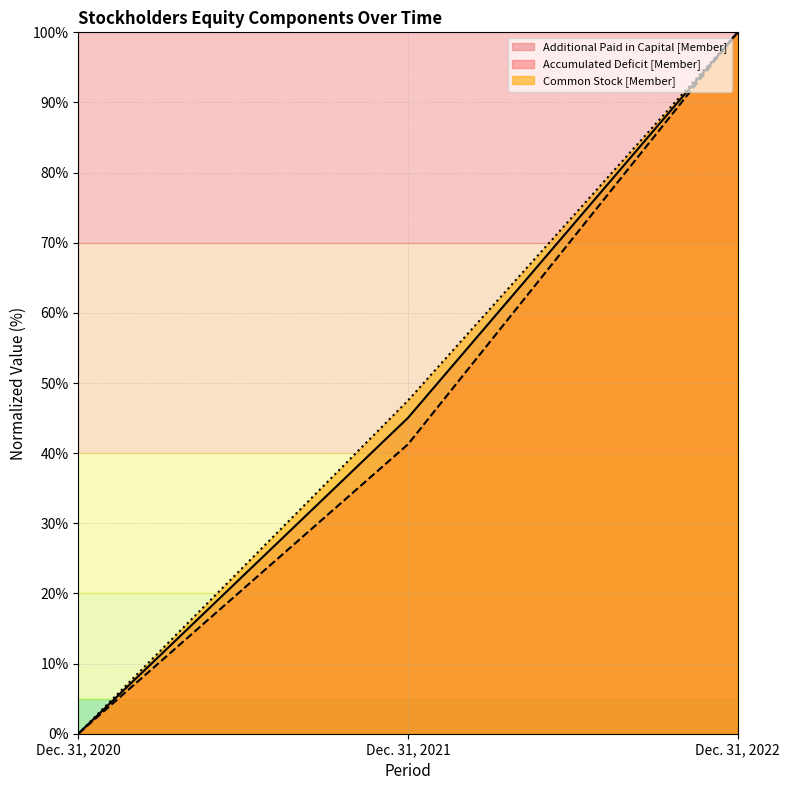

Rank the series at Dec. 31, 2021 from lowest to highest value.

Accumulated Deficit [Member], Additional Paid in Capital [Member], Common Stock [Member]